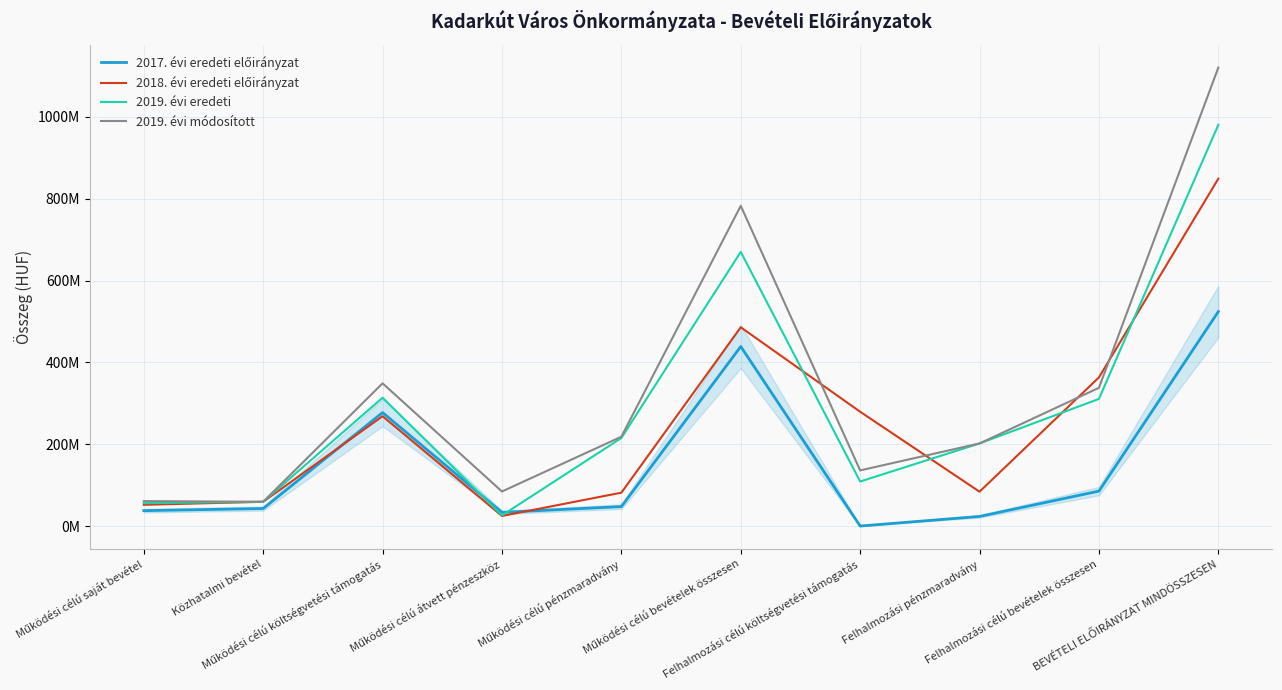

What is the minimum value for 2019. évi eredeti?

25974368